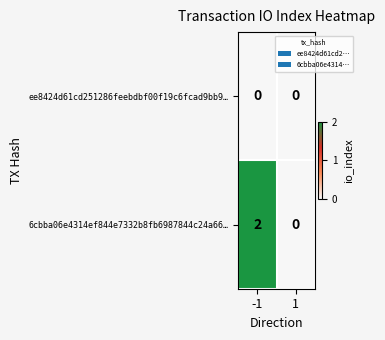

The 6cbba06e4314ef844e7332b8fb6987844c24a66… series shows 0 at 1. True or false?

True